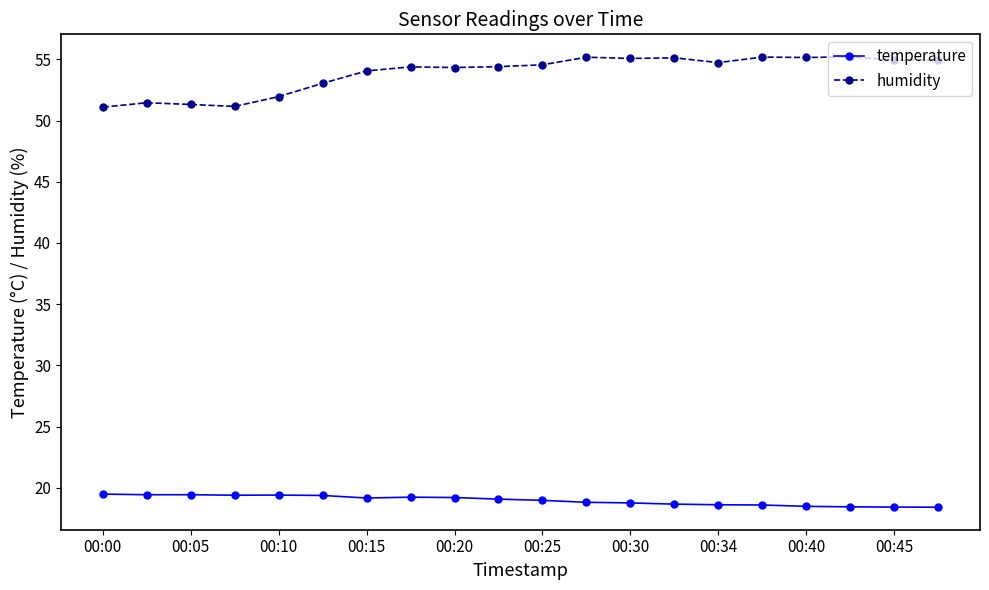

In humidity, how many points are higher than both neighbors (excluding endpoints)?

6